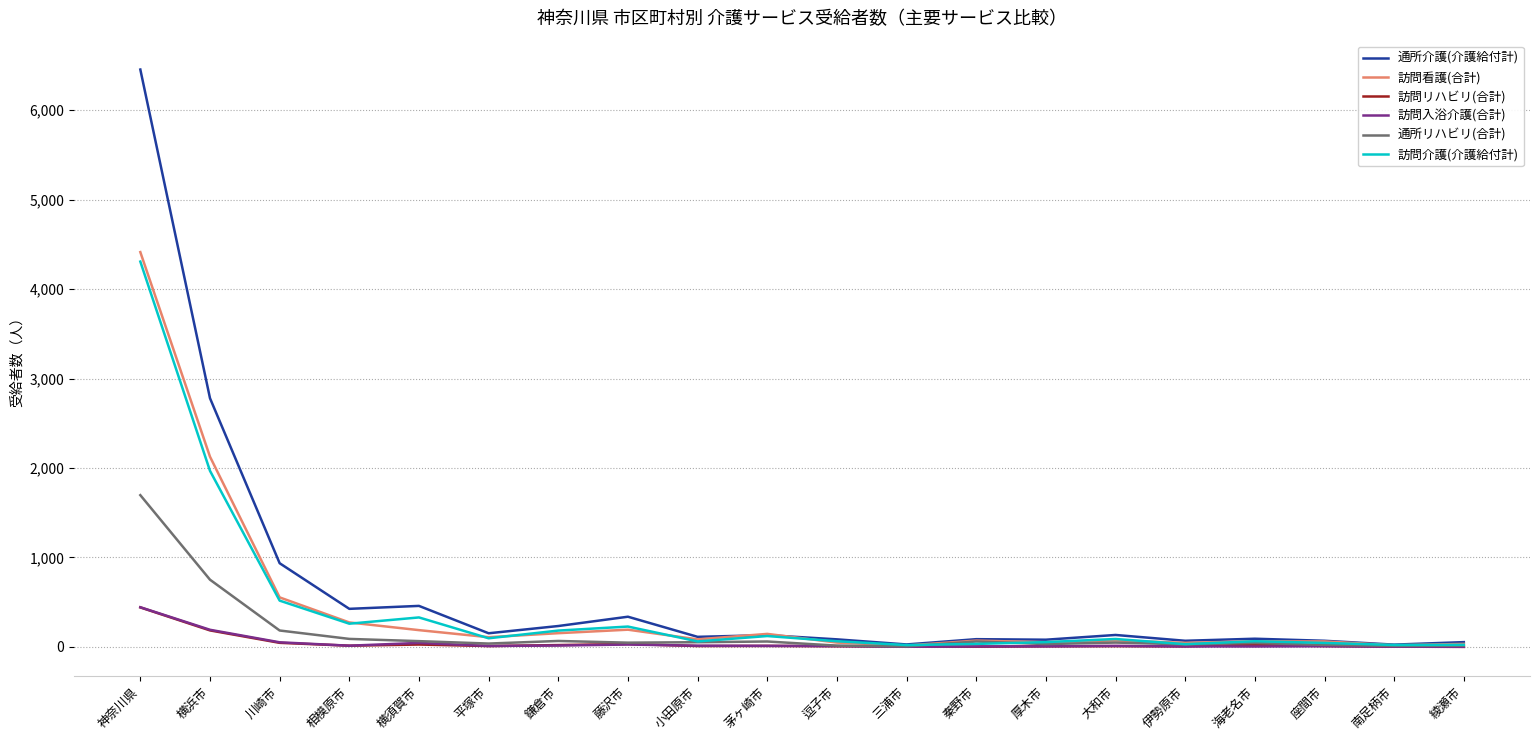

Which category has the highest value in the 訪問リハビリ(合計) series?

神奈川県